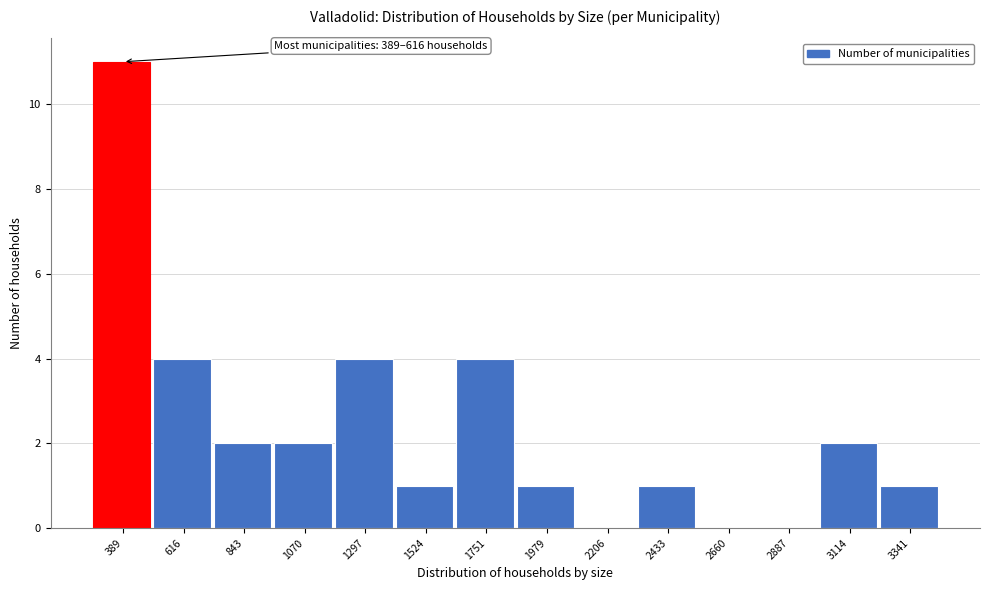

Reading left to right, list all the values displayed in this chart.

389=11	616=4	843=2	1070=2	1297=4	1524=1	1751=4	1979=1	2206=0	2433=1	2660=0	2887=0	3114=2	3341=1